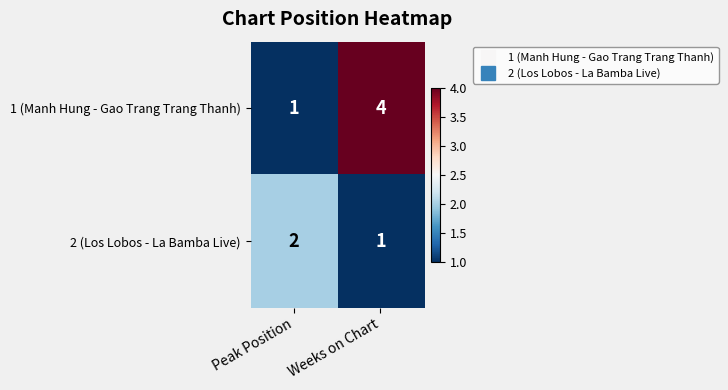

Reading left to right, extract all data points from this chart.

1 (Manh Hung - Gao Trang Trang Thanh): Peak Position=1	Weeks on Chart=4
2 (Los Lobos - La Bamba Live): Peak Position=2	Weeks on Chart=1